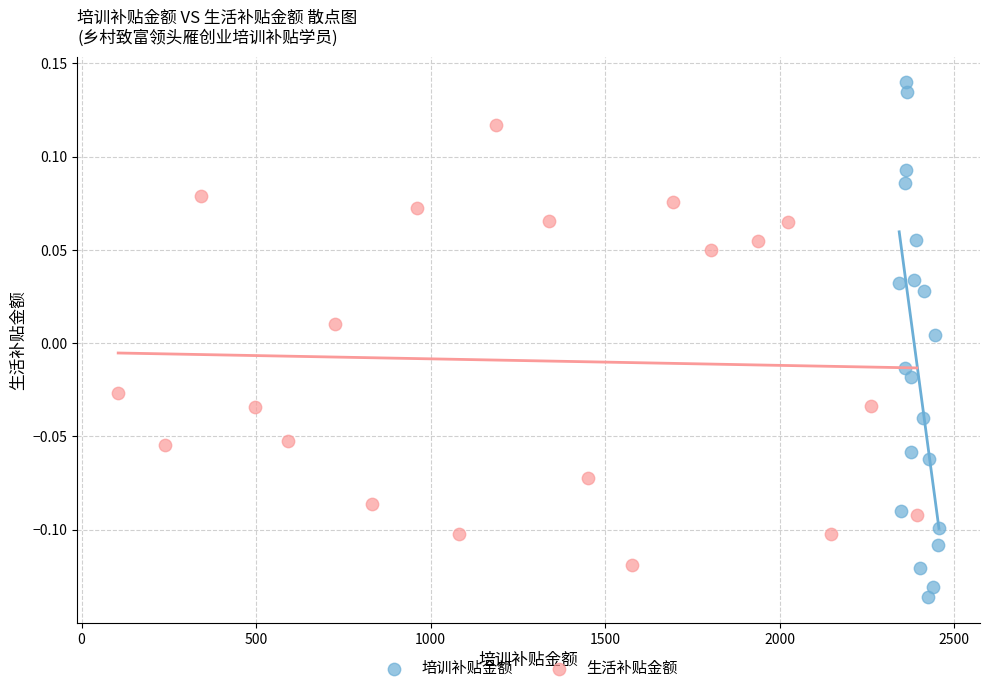

Which series contains the highest Y value?

培训补贴金额